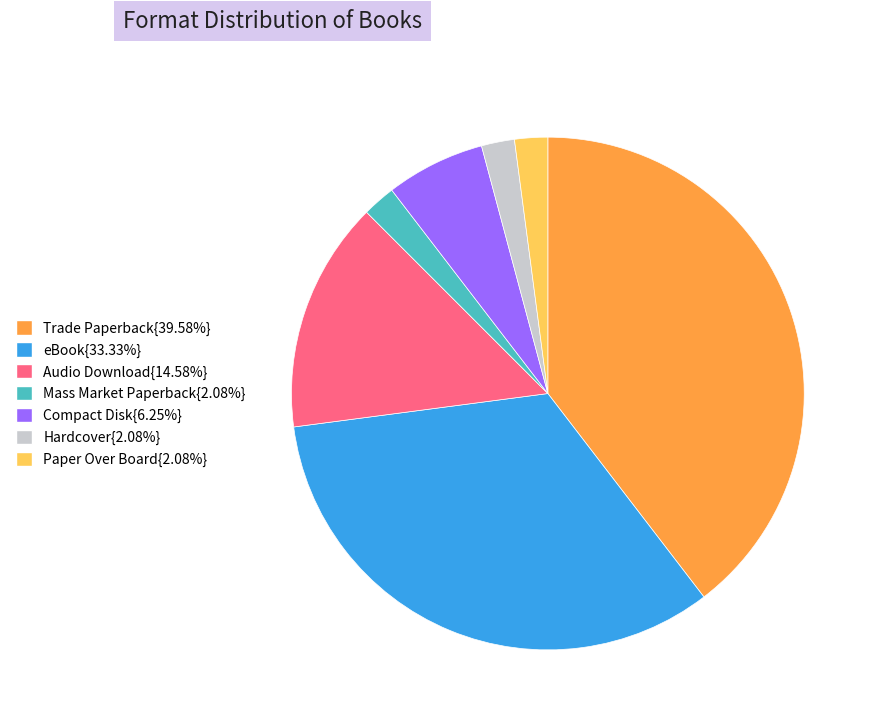

Is there a majority slice in this chart?

No